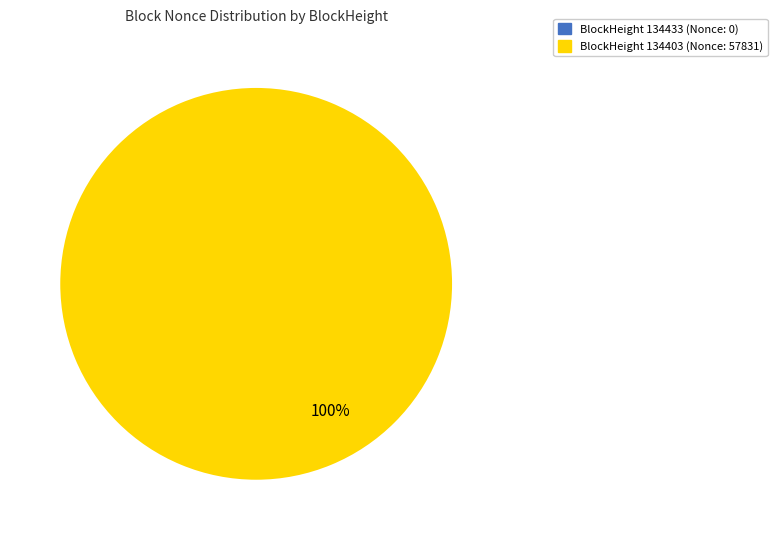

The BlockHeight 134403 (Nonce: 57831) slice represents 100% of the pie. True or false?

True